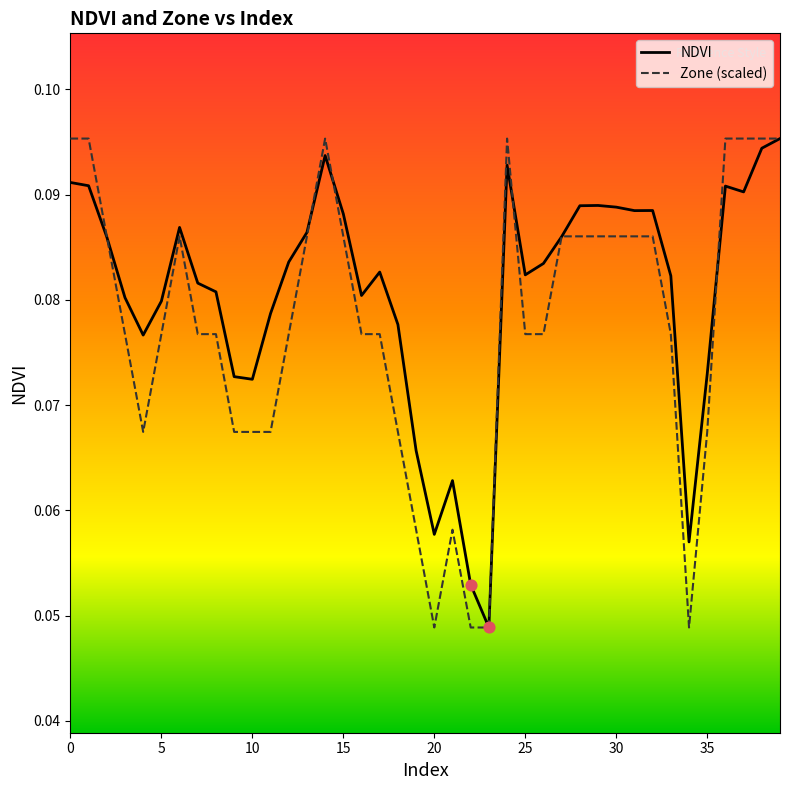

Which series has the largest total across all categories?

NDVI